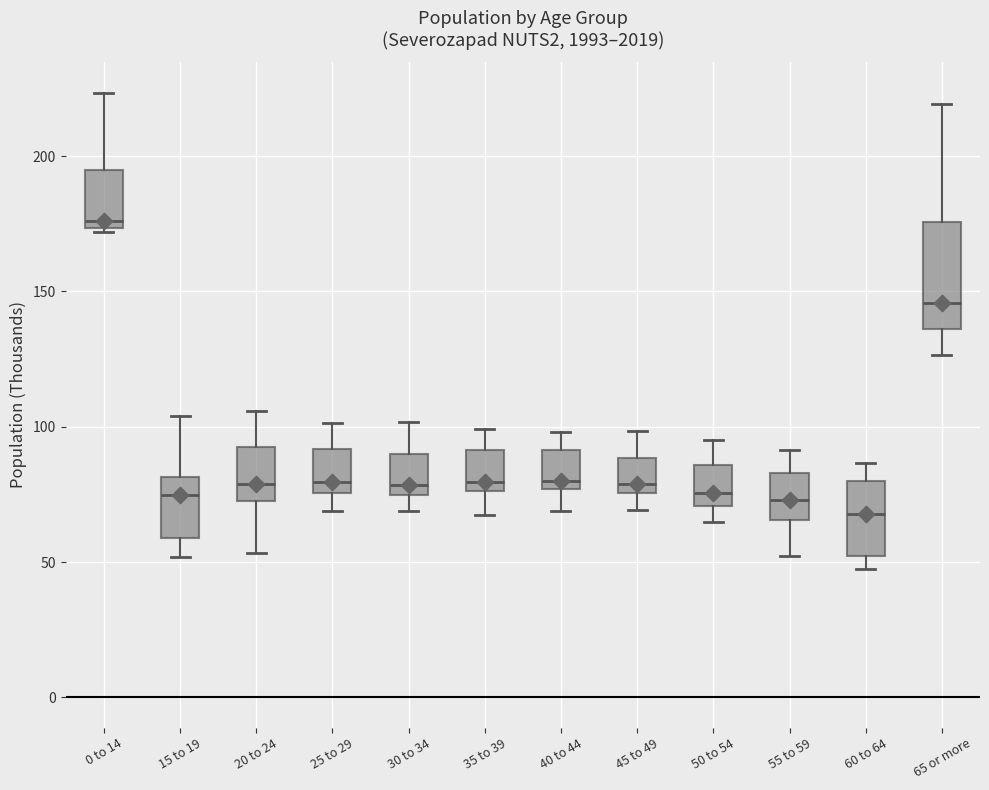

Where is the lower edge of the box for 15 to 19 on the y-axis? The values are not printed on the chart, so give them approximately, as read against the axis.

60